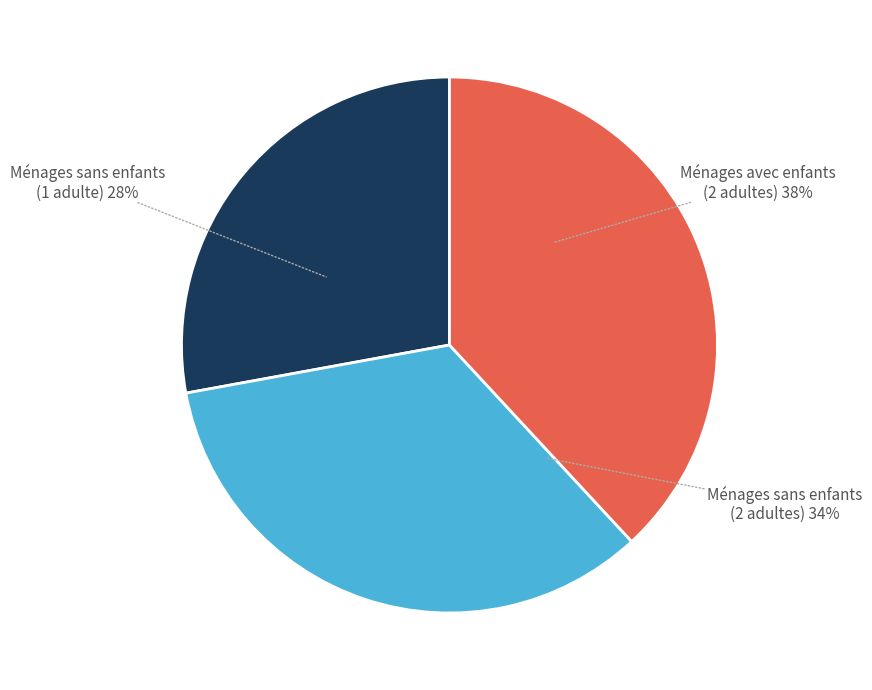

Rank the categories by value from lowest to highest.

Ménages sans enfants (1 adulte), Ménages sans enfants (2 adultes), Ménages avec enfants (2 adultes)